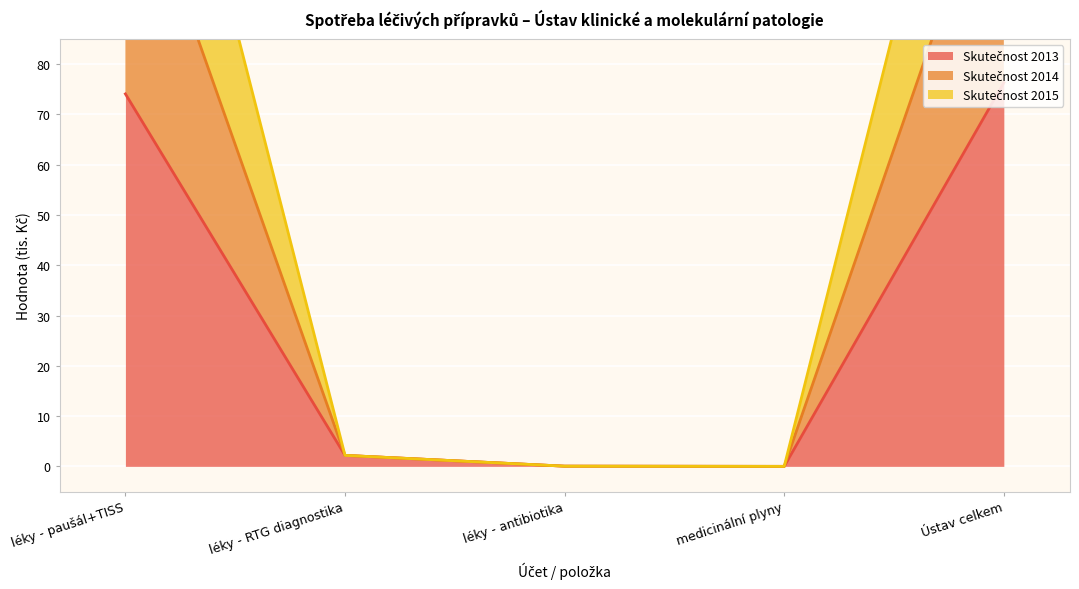

Which series has the largest range (max minus min)?

Skutečnost 2014